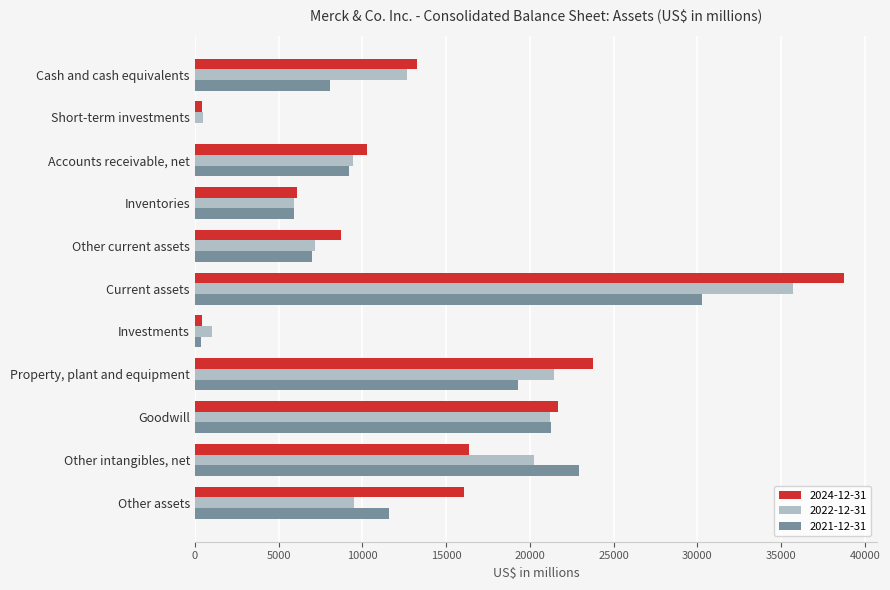

Count the number of data series in this chart.

3